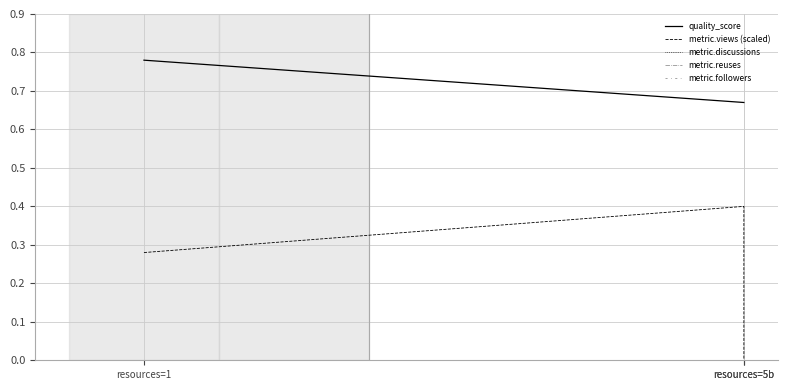

At which label is metric.views (scaled) closest to 0?

resources=5b